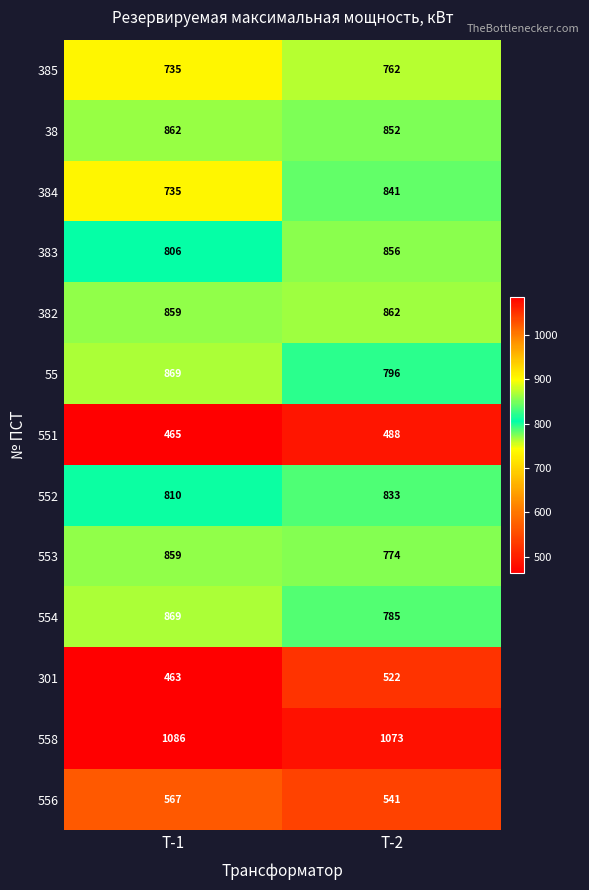

Which series has the largest total across all categories?

558